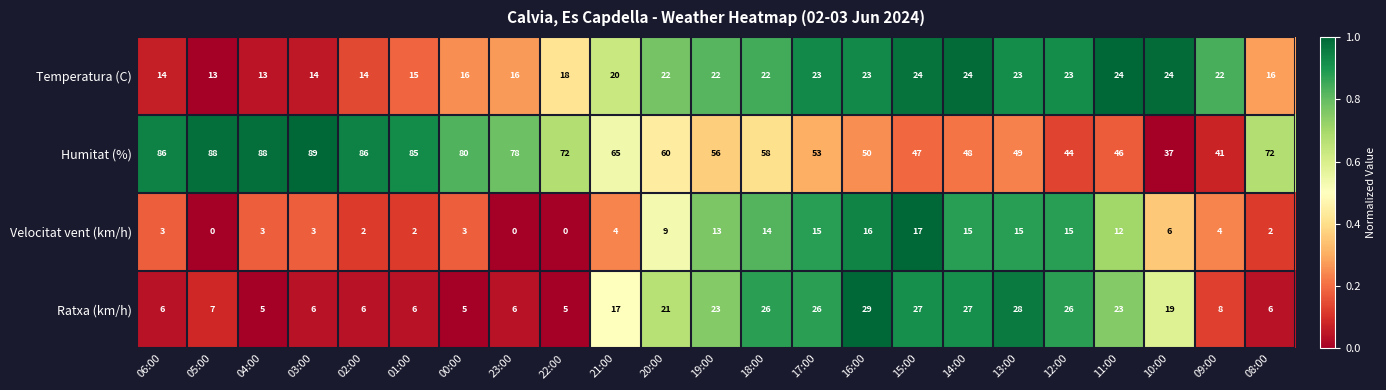

At how many categories does at least one series exceed 0?

23